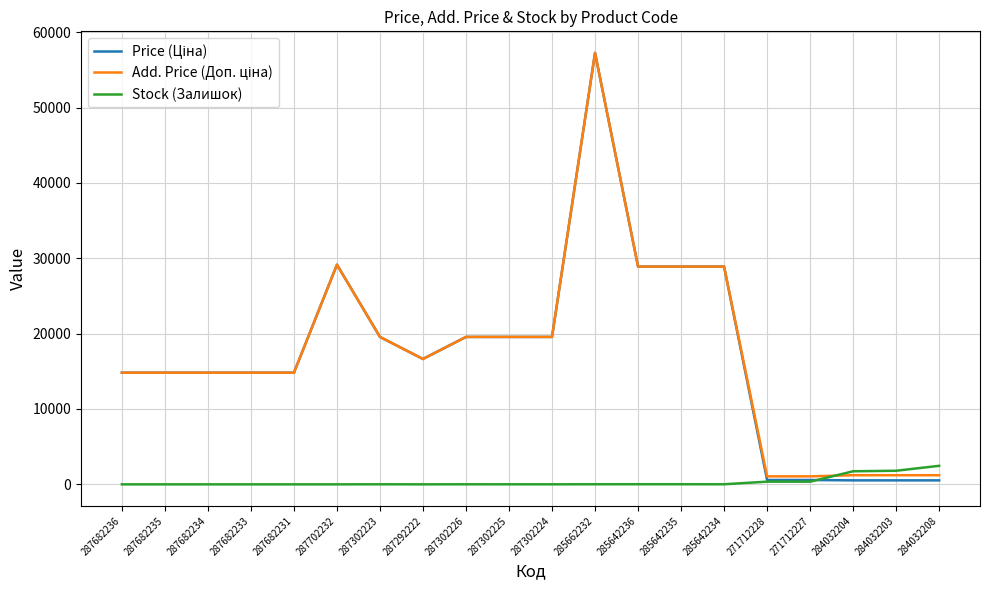

Is it true that Stock (Залишок) equals 13.0 at 285662232?

True